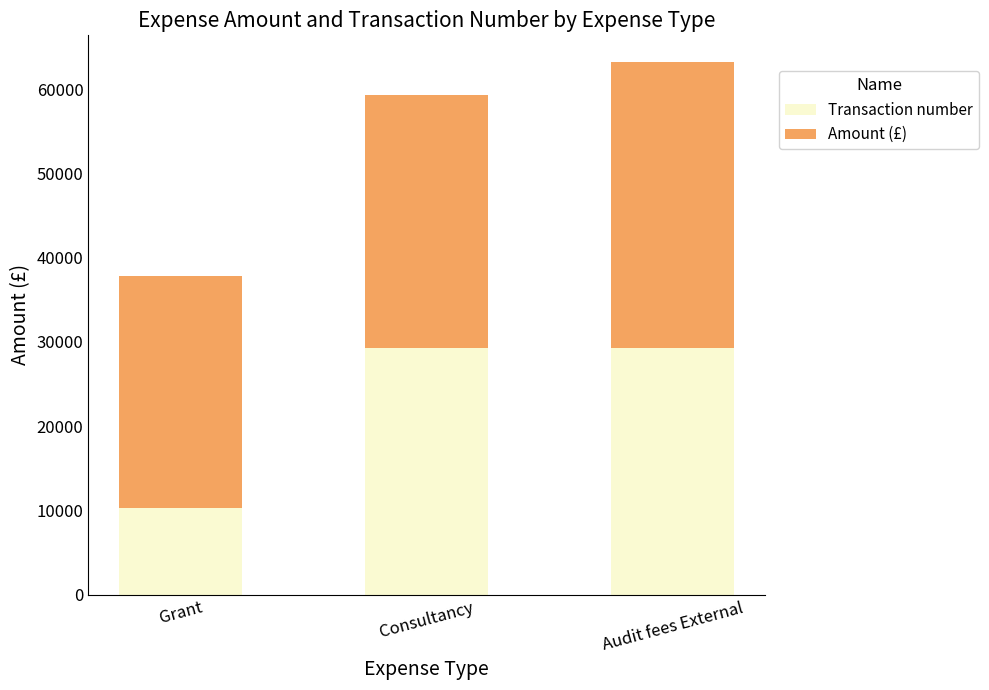

What is the total value across all series at Consultancy?

59308.0